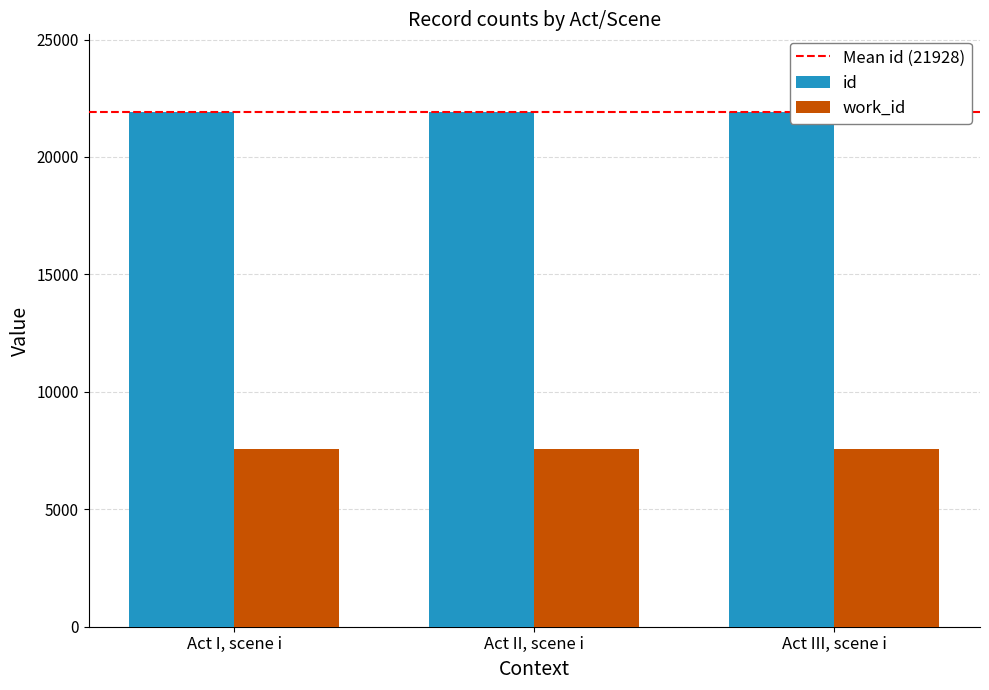

Does the chart contain stacked bars?

No